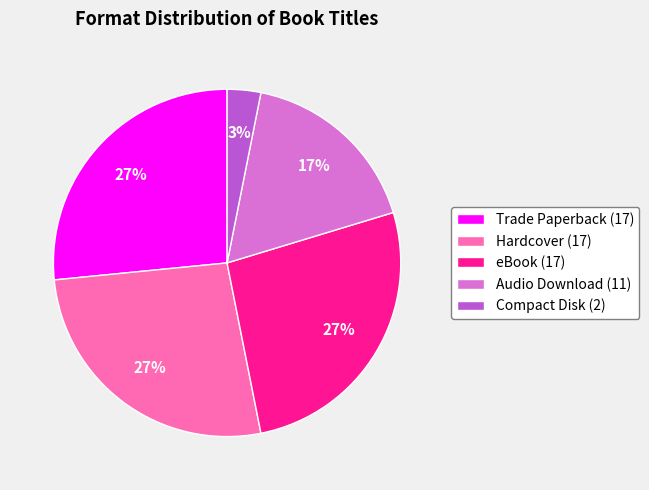

Count the number of slices in the pie.

5